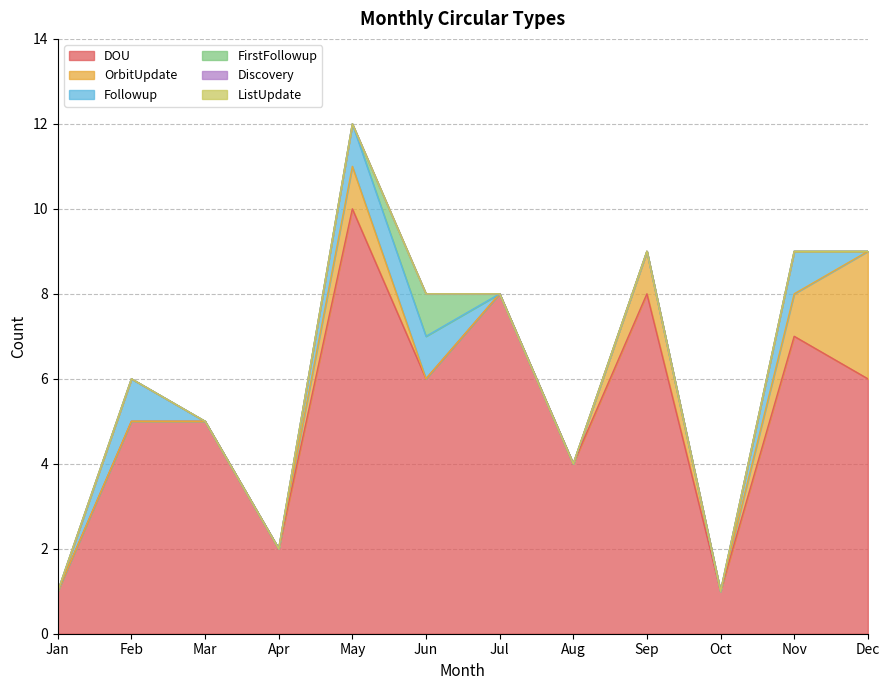

What is the sum of the DOU values at Jun and May?

16